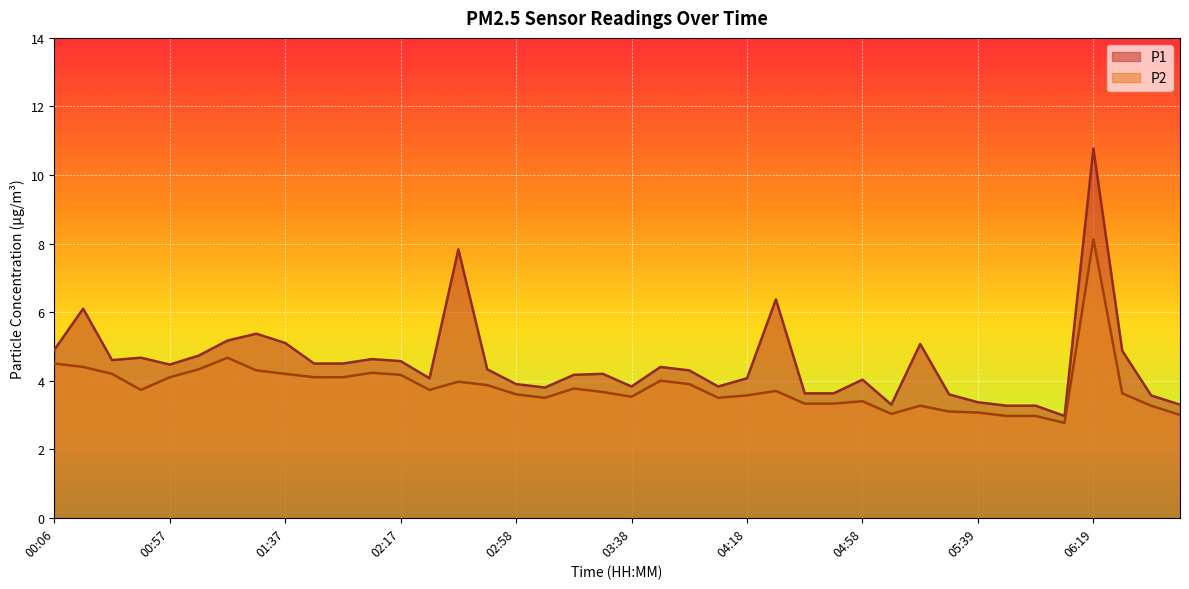

Which series changed the most between 04:08 and 04:18?

P1